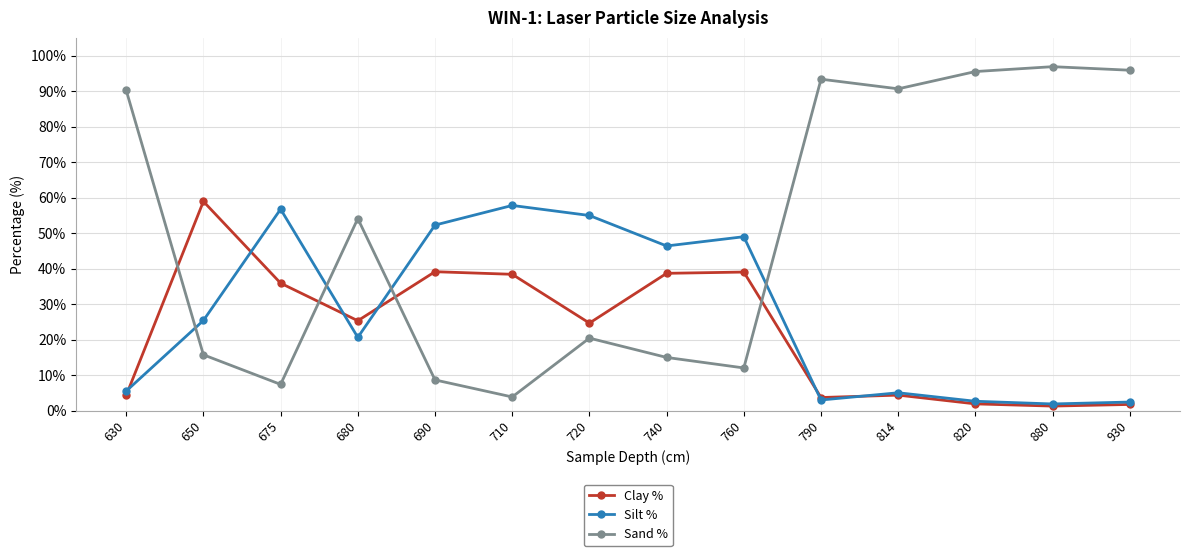

Is the value of Silt % at 630 greater than the value of Sand % at 930?

No